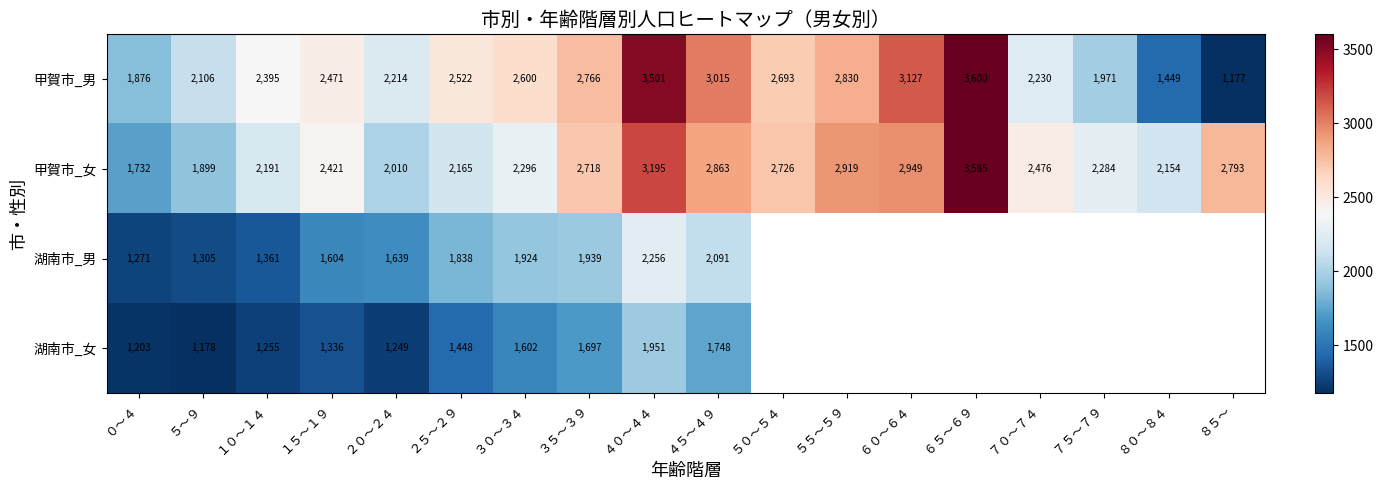

What is the difference between the highest and lowest values at ６５～６９?

15.0